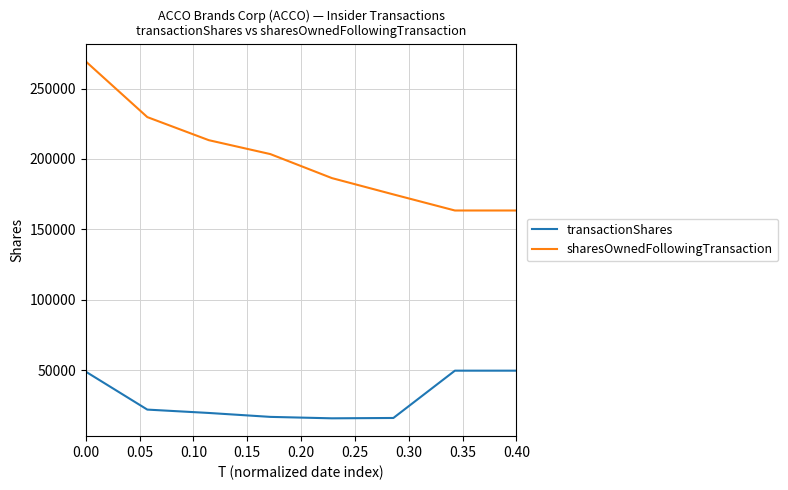

What is the sum of all transactionShares values?

239327